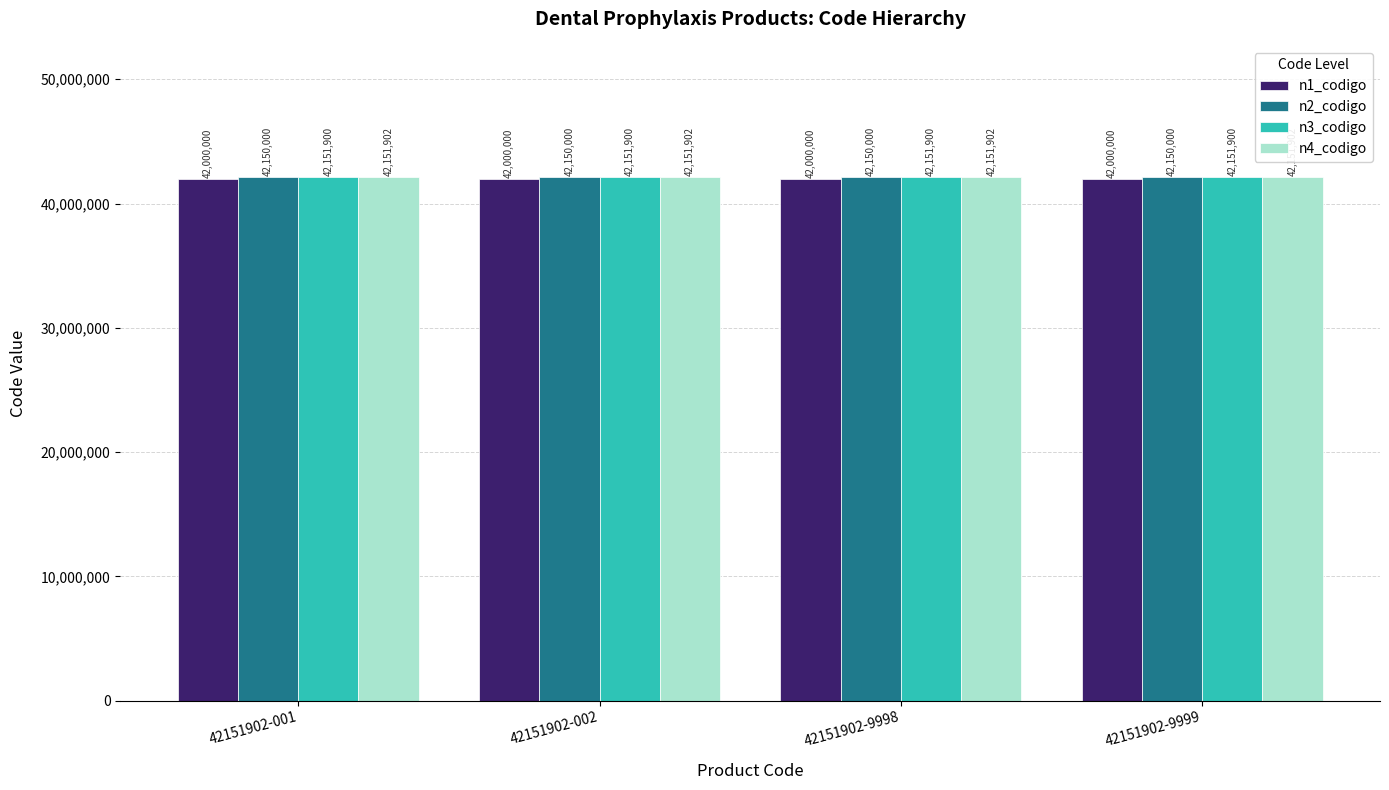

What is the maximum value for n4_codigo?

42151902